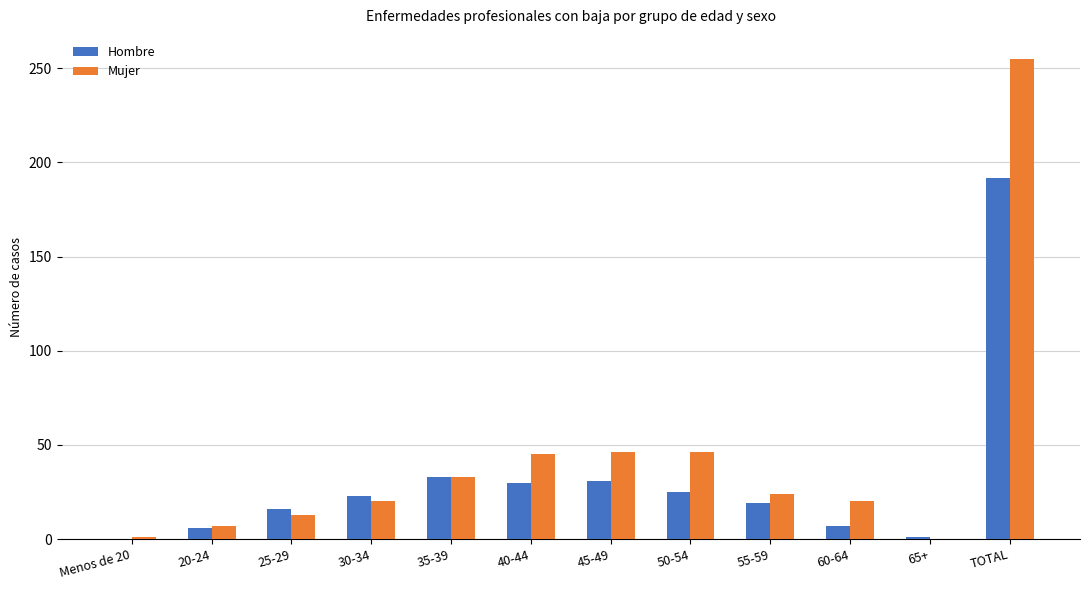

Is it true that Hombre equals 25 at 25-29?

False